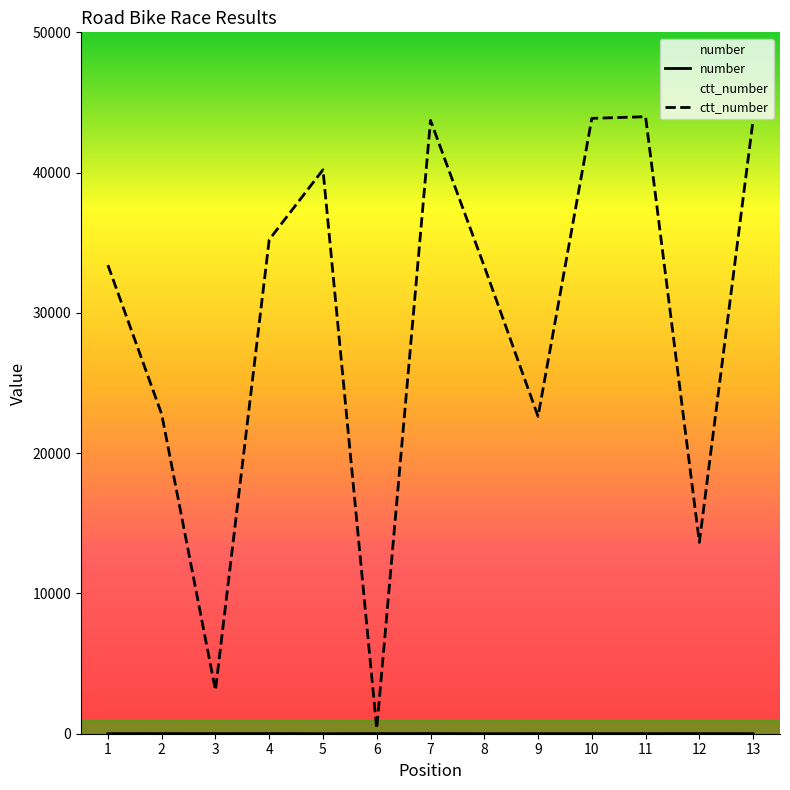

How many interior local peaks does the number series have?

4